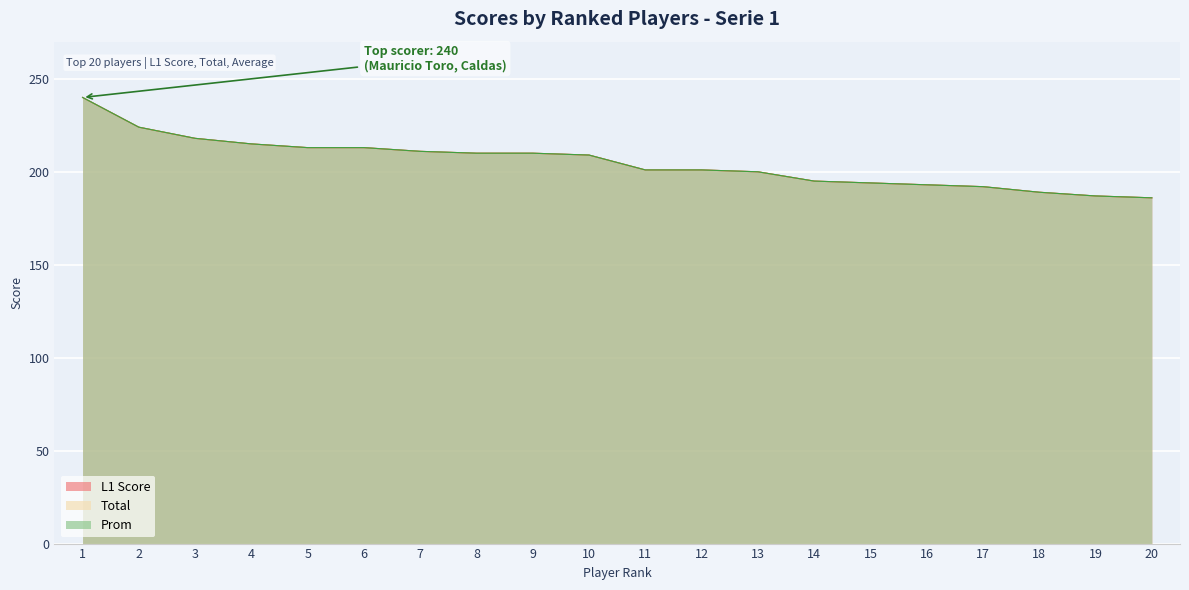

At 18, list the series in order from largest to smallest.

L1 Score, Total, Prom